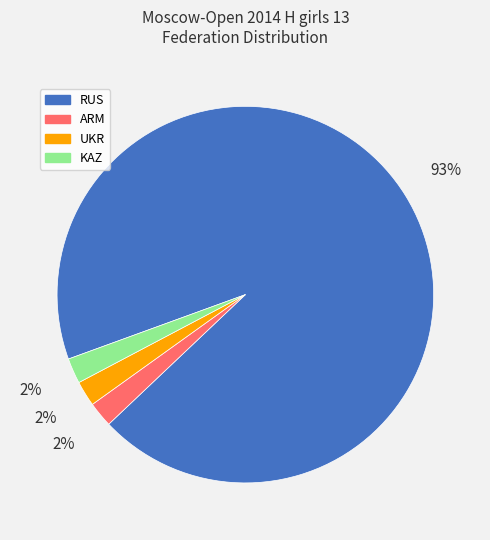

How many segments does this pie chart have?

4